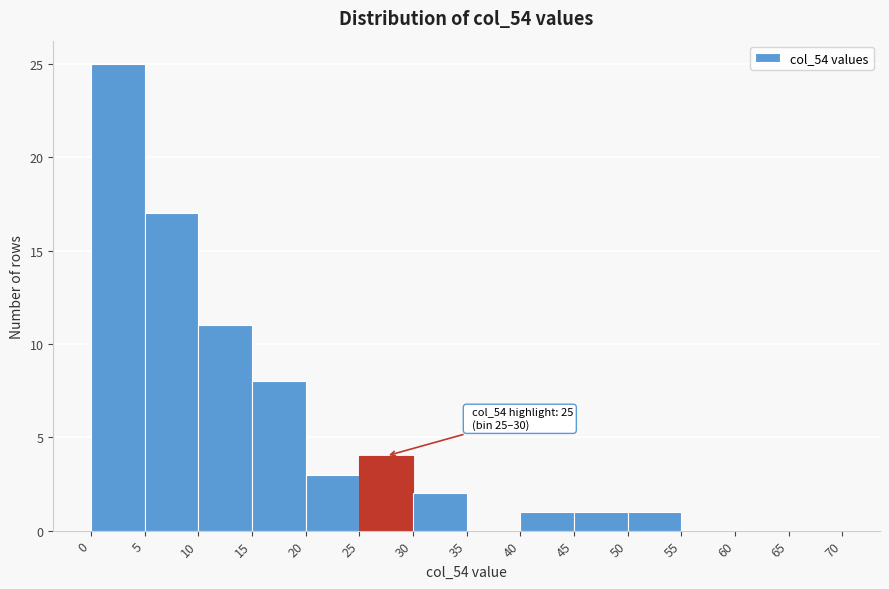

Over which range of the x-axis is the bar tallest?

0 to 5